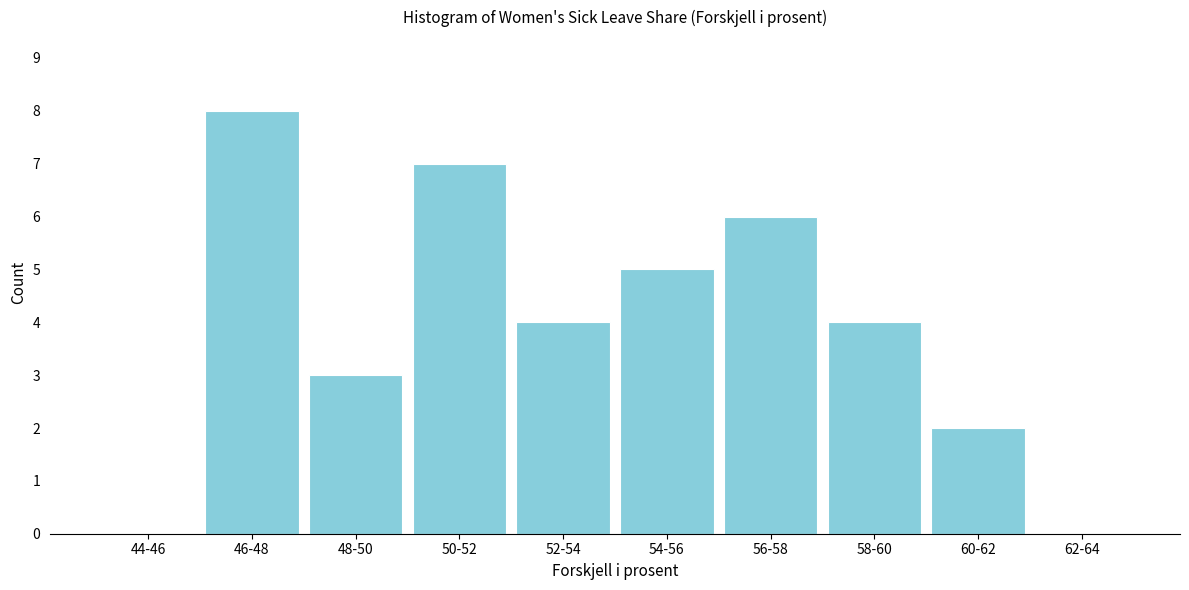

Reading left to right, transcribe all the data shown in this chart.

44-46=0	46-48=8	48-50=3	50-52=7	52-54=4	54-56=5	56-58=6	58-60=4	60-62=2	62-64=0